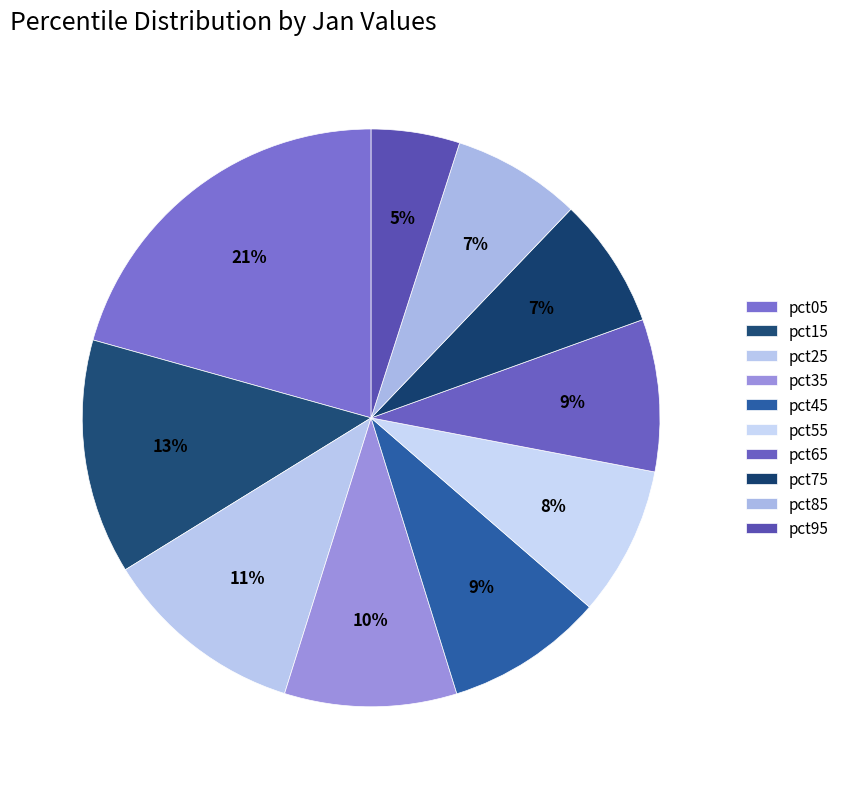

What portion of the pie excludes pct95?

95.0%